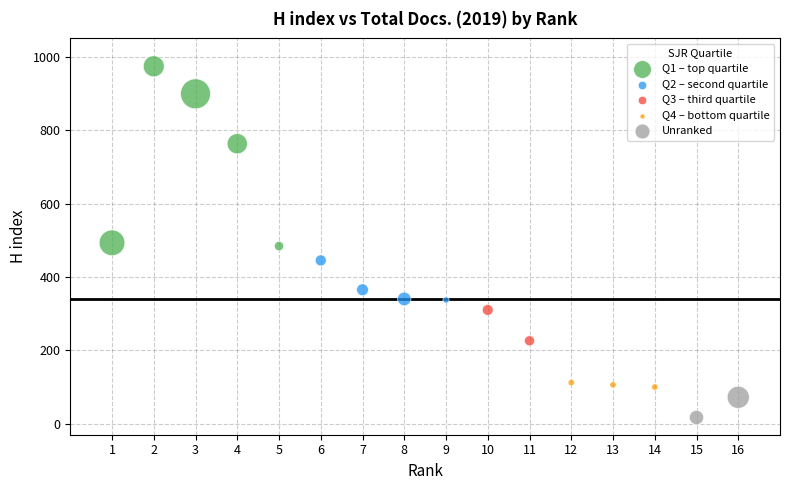

What are all the series names shown in the legend?

Q1 – top quartile, Q2 – second quartile, Q3 – third quartile, Q4 – bottom quartile, Unranked